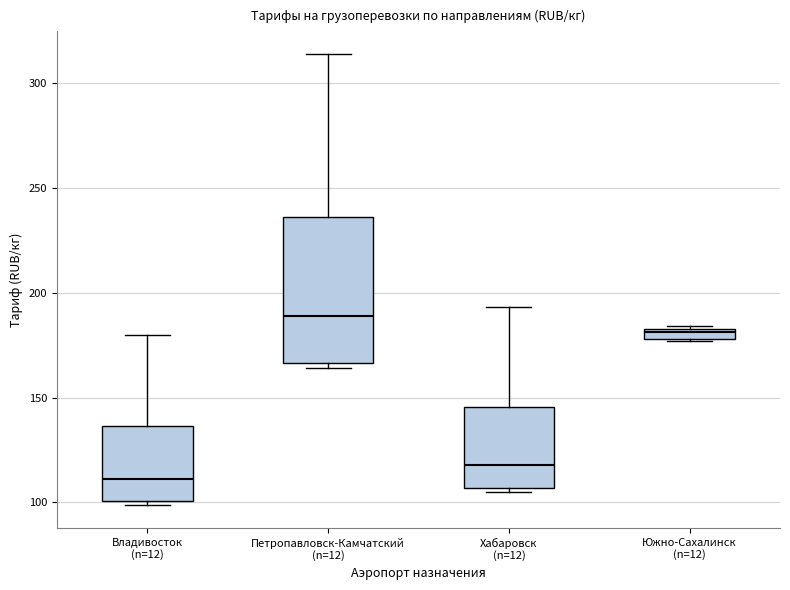

Which box has the highest median line?

Петропавловск-Камчатский (n=12)